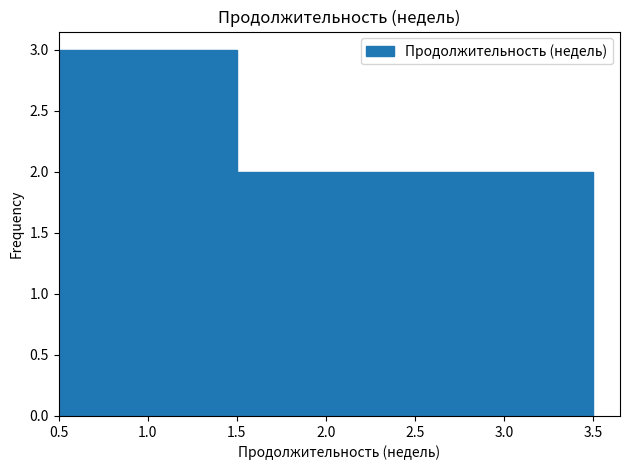

Reading left to right, list every bar in this chart as the range it spans on the x-axis followed by its height. The values are not printed on the chart, so give them approximately, as read against the axis.

0.5 to 1.5: 3
1.5 to 2.5: 2
2.5 to 3.5: 2